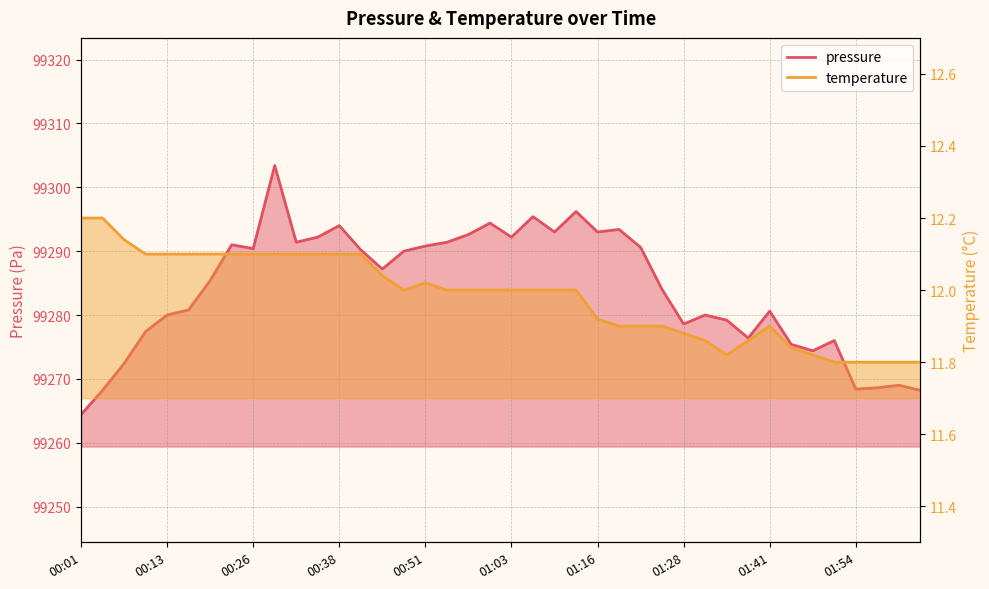

List the series in order of their overall mean, lowest first.

temperature, pressure